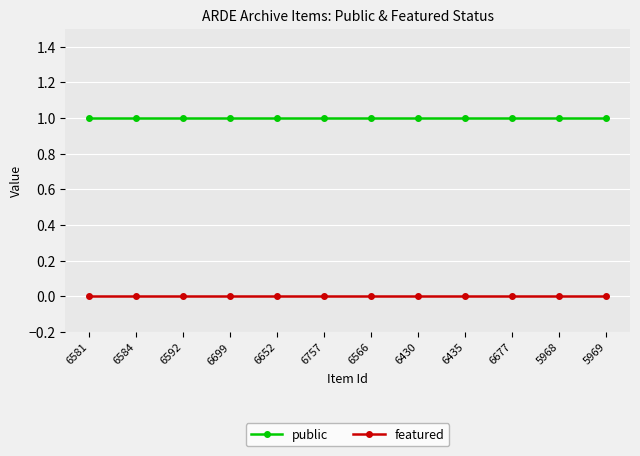

At 6430, list the series in order from largest to smallest.

public, featured